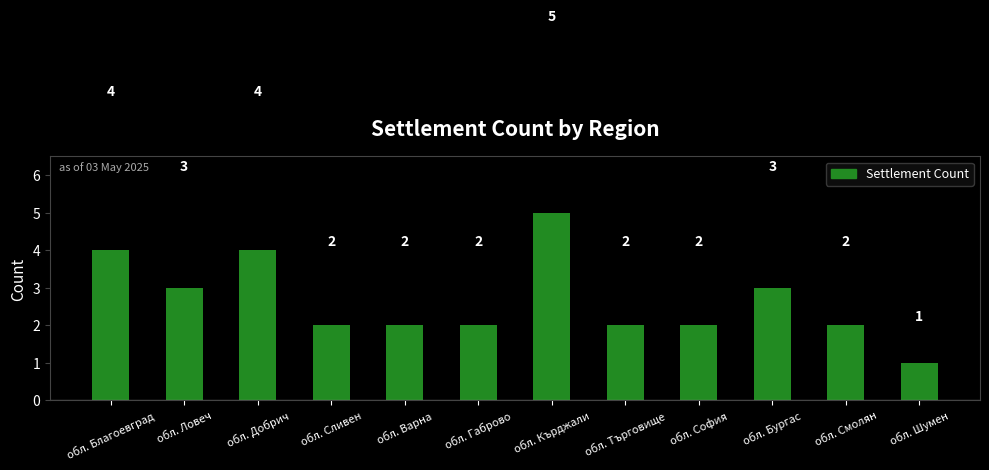

What position from the left is обл. Благоевград?

1